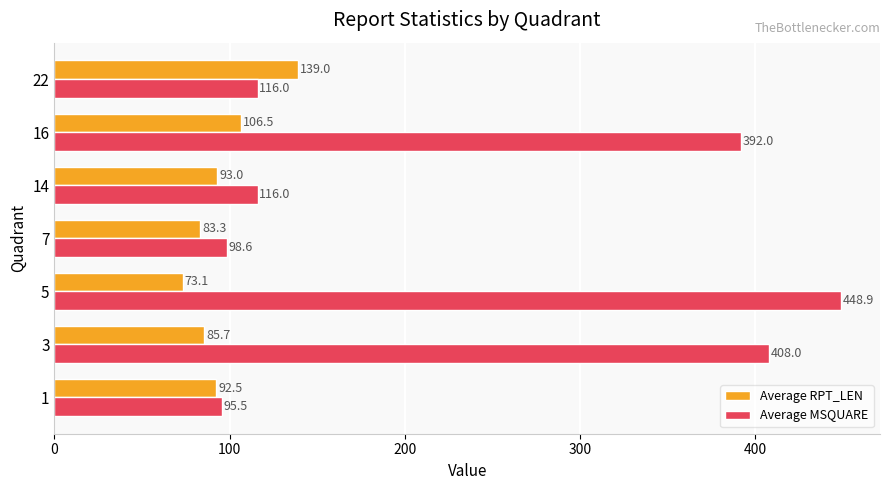

The Average MSQUARE series shows 179.1 at 14. True or false?

False